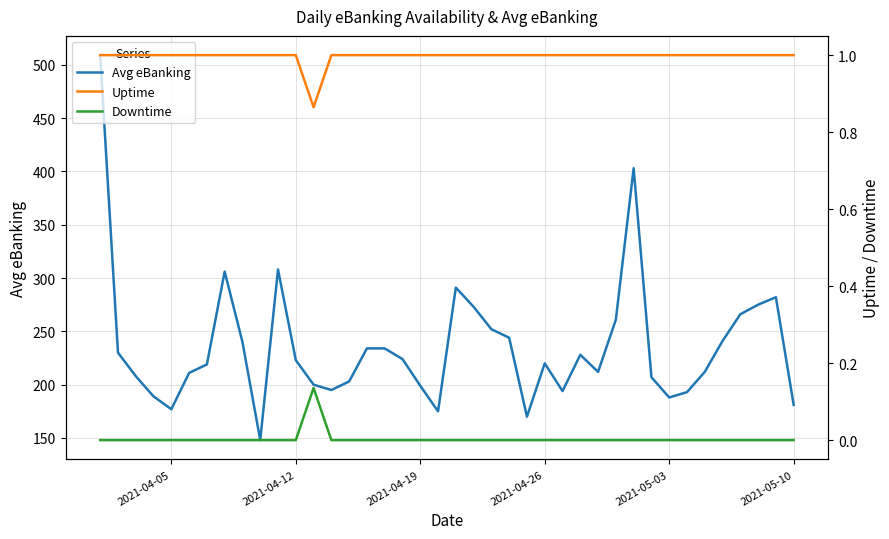

What is the lowest value of the Avg eBanking series?

148